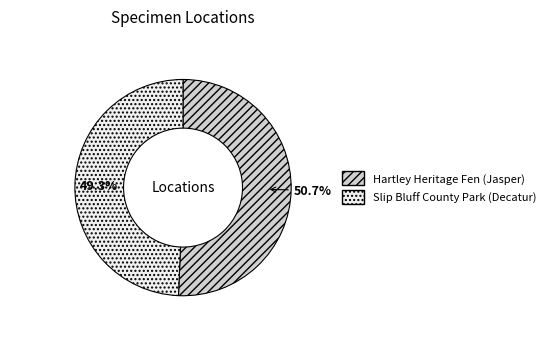

Which category has the smallest portion of the pie?

Slip Bluff County Park (Decatur)